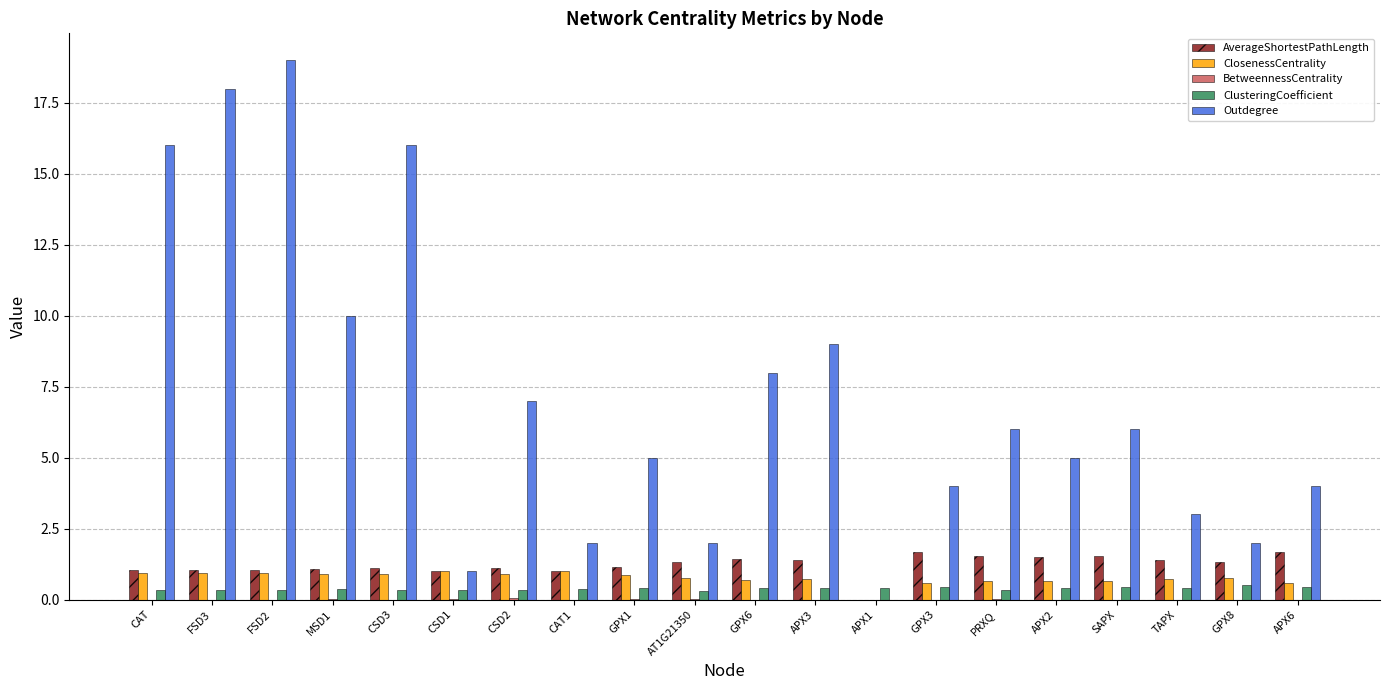

What is the average value of the ClusteringCoefficient series?

0.4